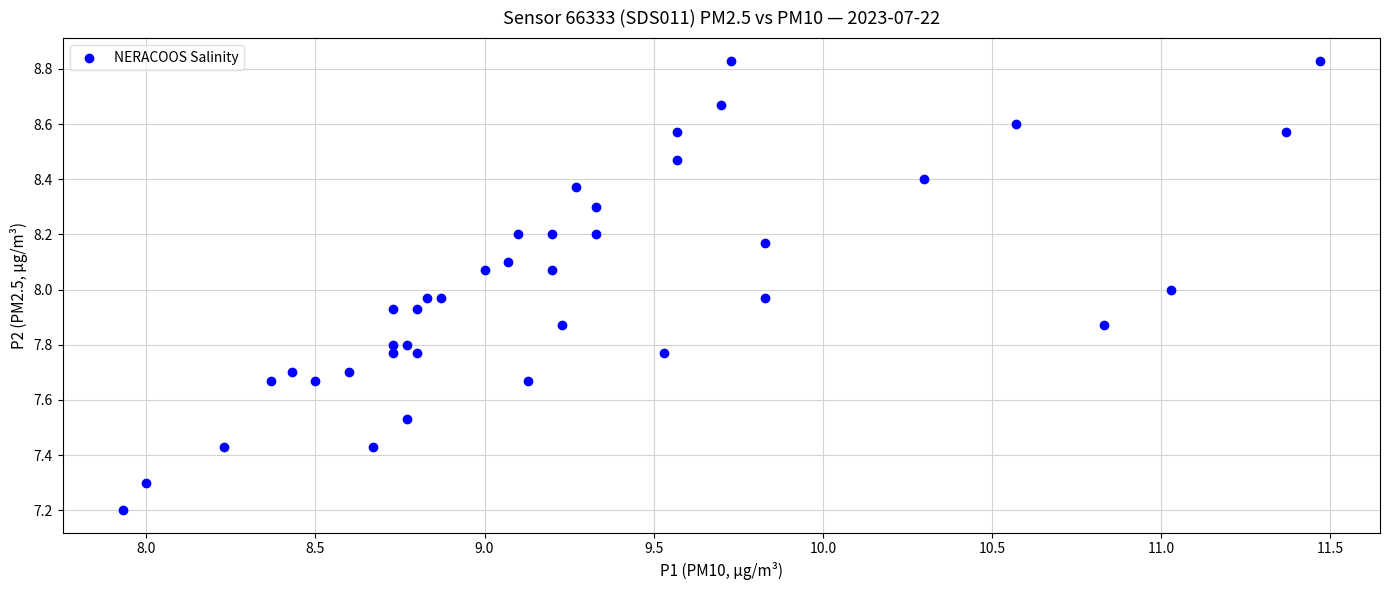

What is the range of X values (max minus min)?

3.5